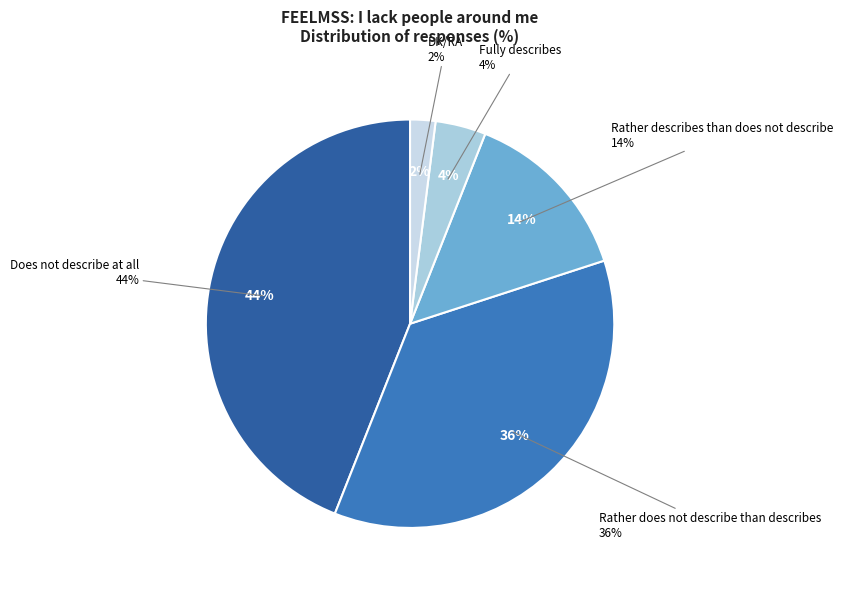

What percentage is the Rather describes than does not describe slice, to the nearest percent?

14%